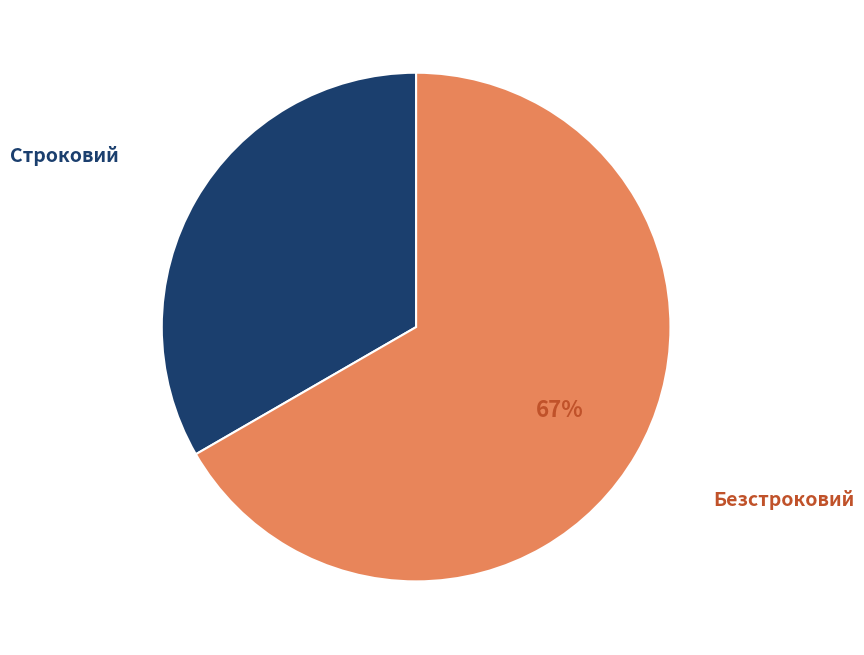

How many slices are in this pie chart?

2